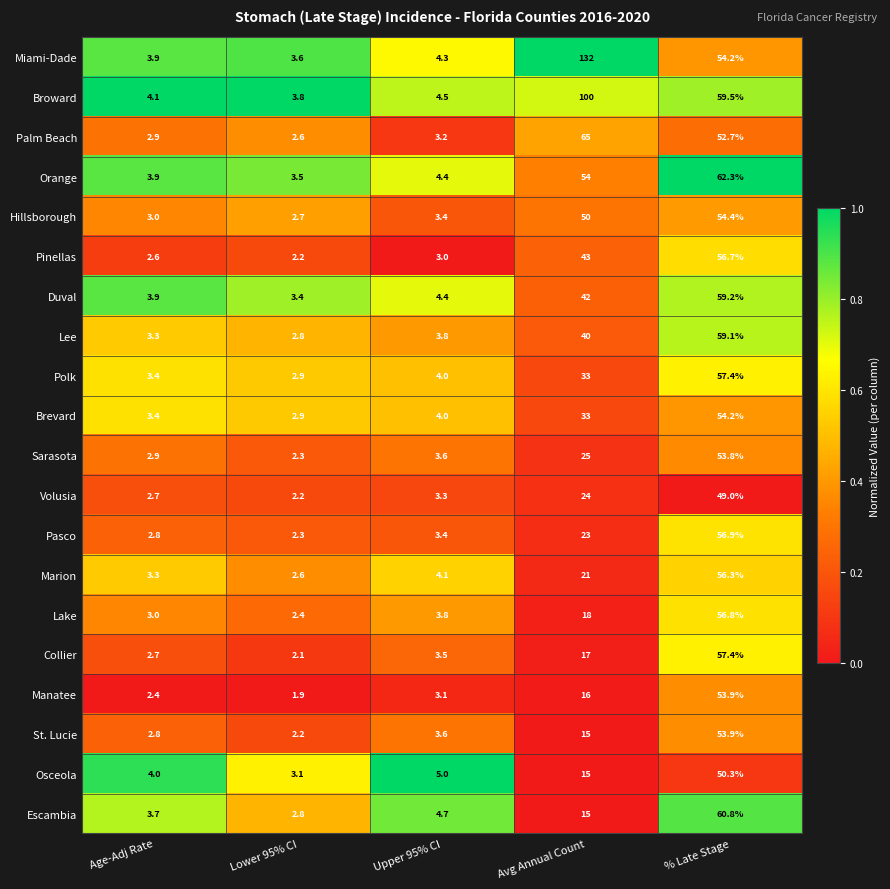

What is the greatest value displayed?

132.0